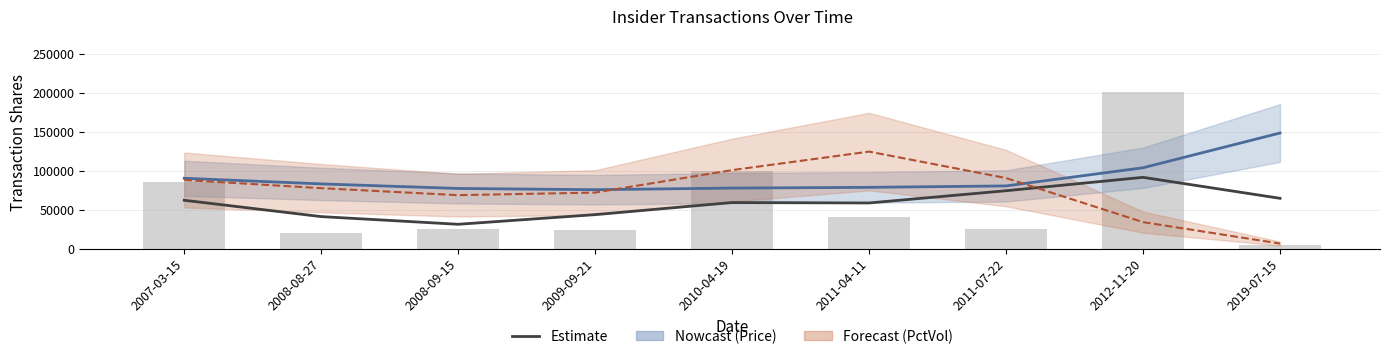

Is it true that Estimate (transactionShares) equals 107186.5 at 2007-03-15?

False